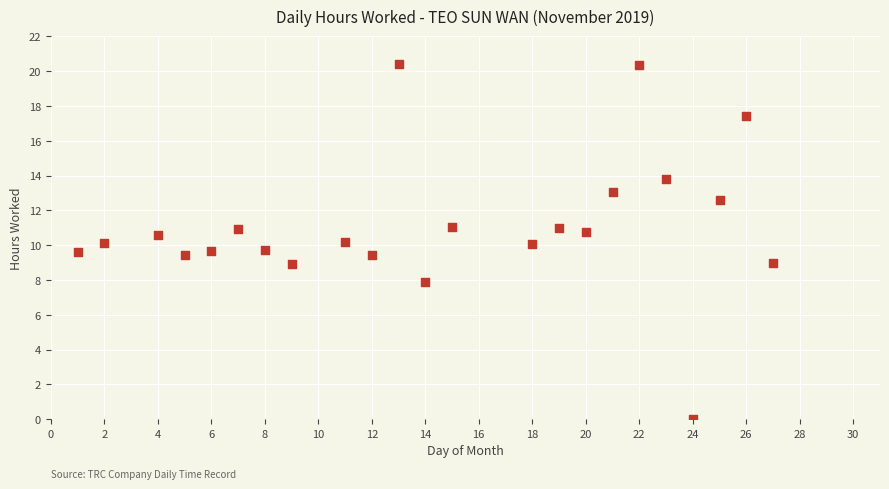

What is the range of X values (max minus min)?

26.0